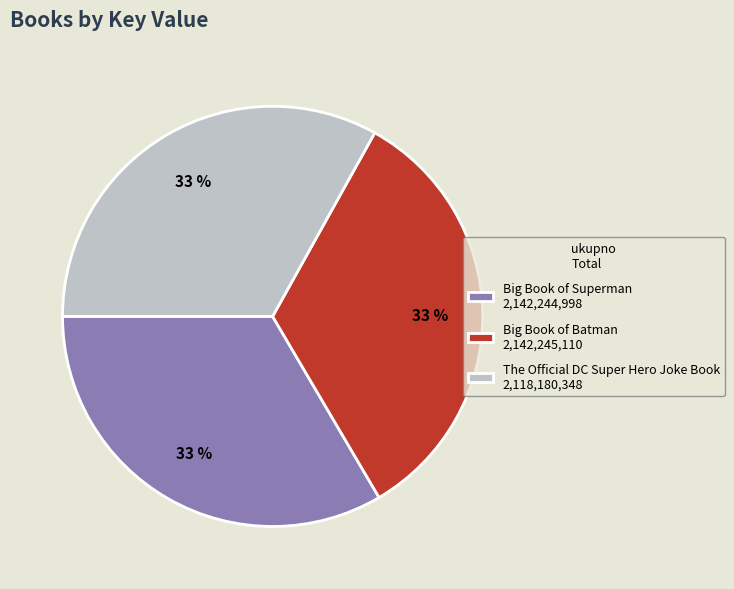

Does Big Book of Batman represent more than half of the total?

No